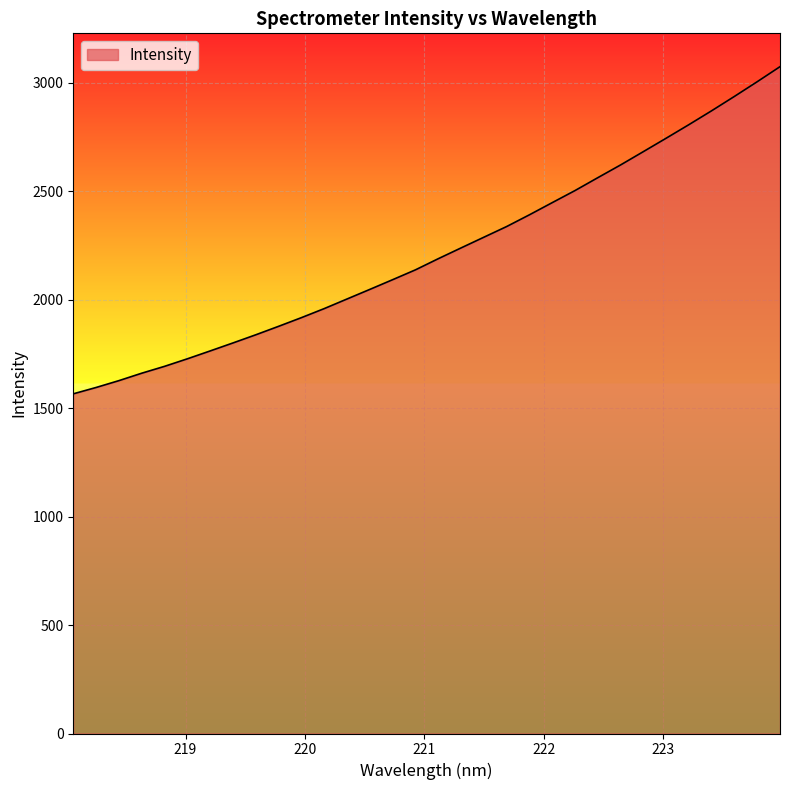

Reading left to right, list all the values displayed in this chart.

1566.4	1595.7	1627.3	1661.5	1693.2	1728.0	1764.3	1801.2	1838.8	1877.8	1917.8	1959.5	2003.8	2048.1	2092.9	2138.2	2189.6	2239.3	2288.6	2337.9	2392.1	2448.1	2503.8	2563.2	2621.9	2683.3	2745.2	2807.8	2871.9	2938.1	3005.8	3075.1